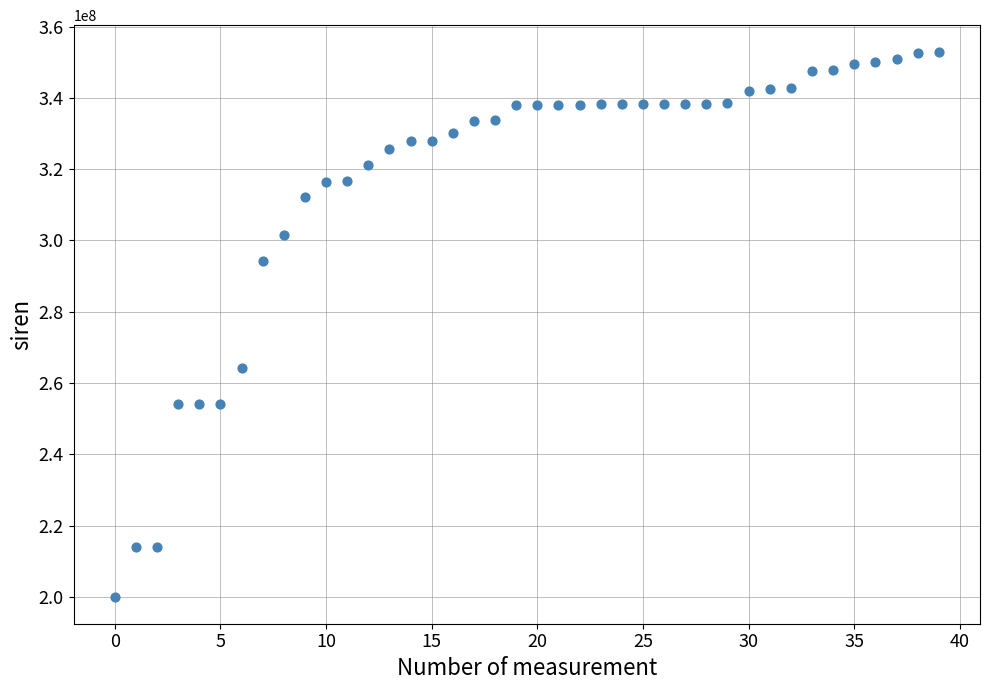

What is the range of Y values (max minus min)?

152687212